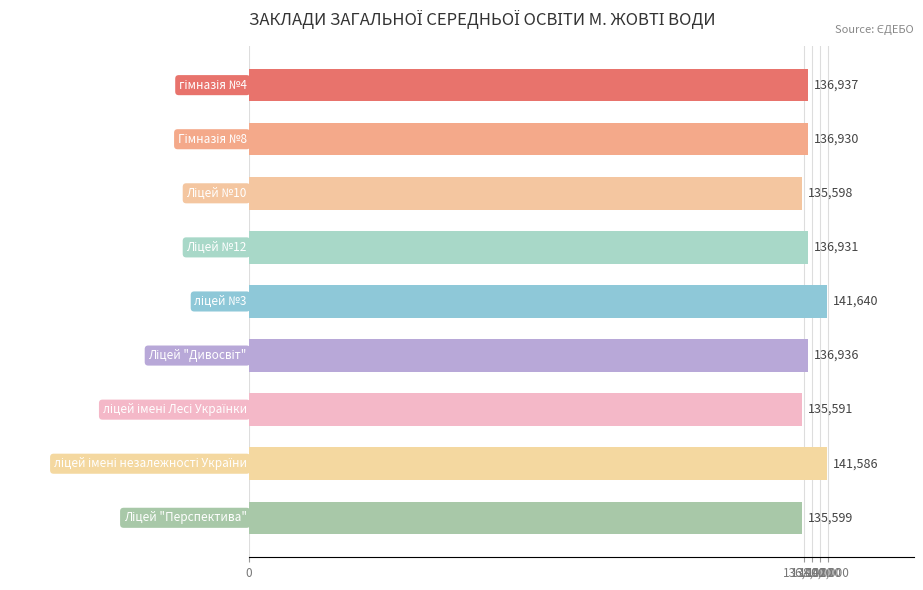

What is the value of the 6th bar from the top?

136936